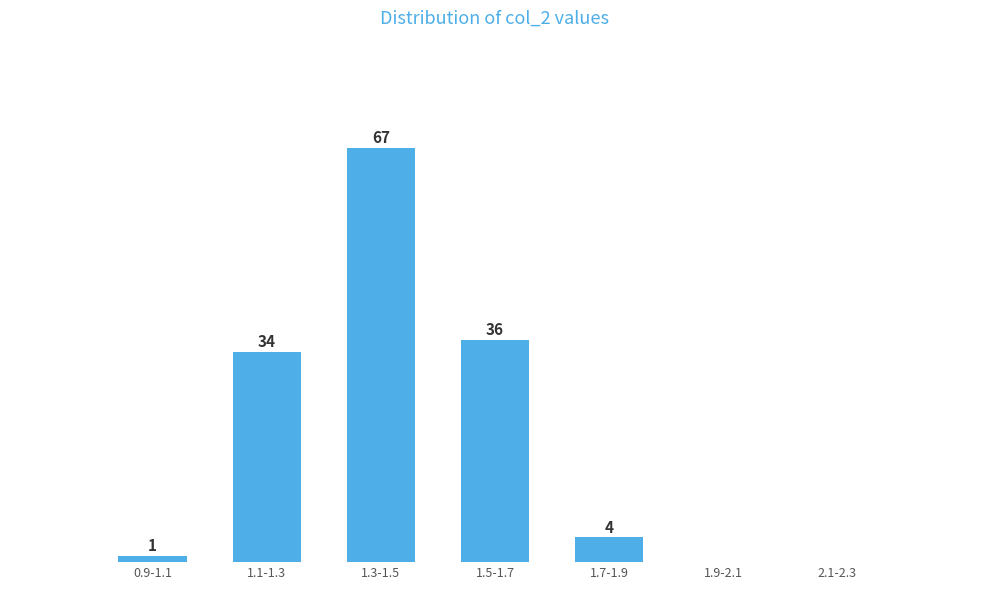

At which category does the chart reach its peak across all series?

1.3-1.5